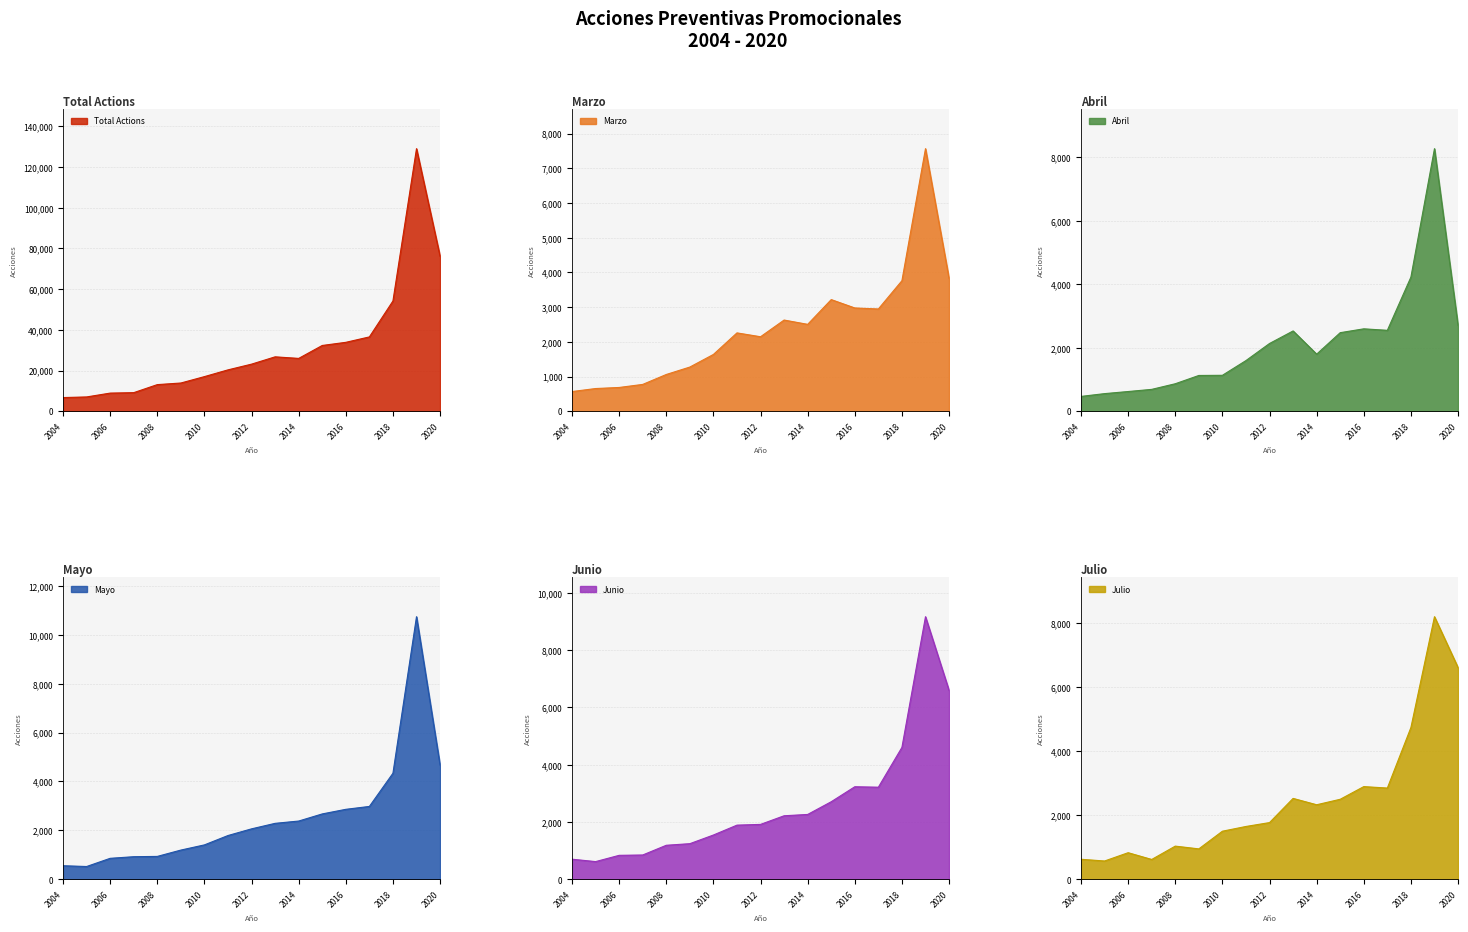

How many interior local peaks does the Total Actions series have?

2